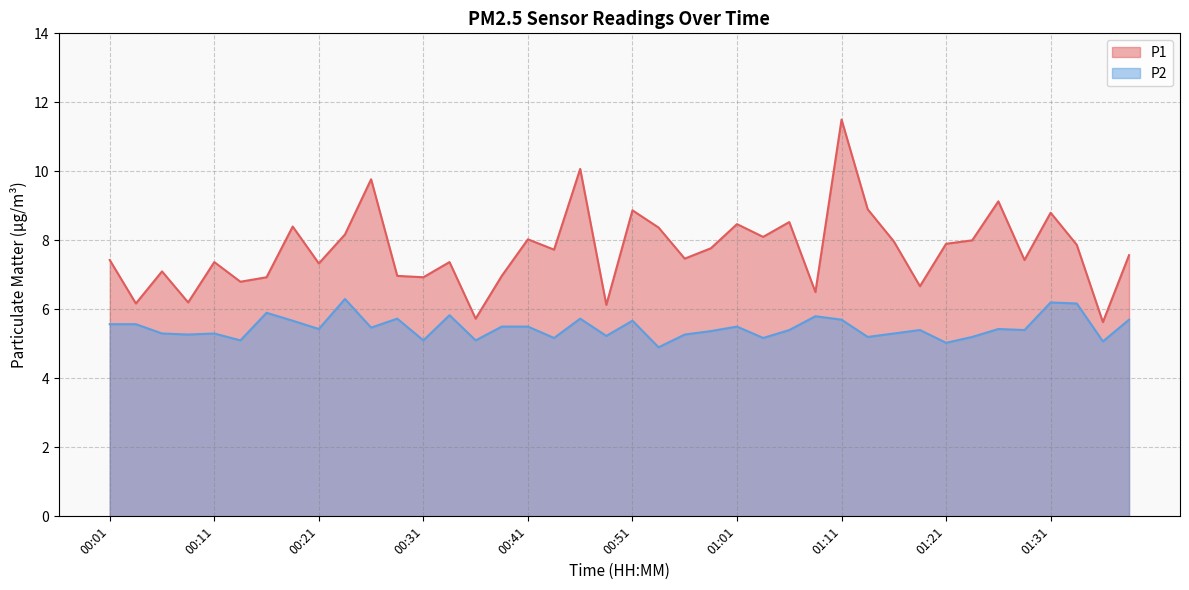

Is it true that P2 equals 5.7 at 00:19?

True